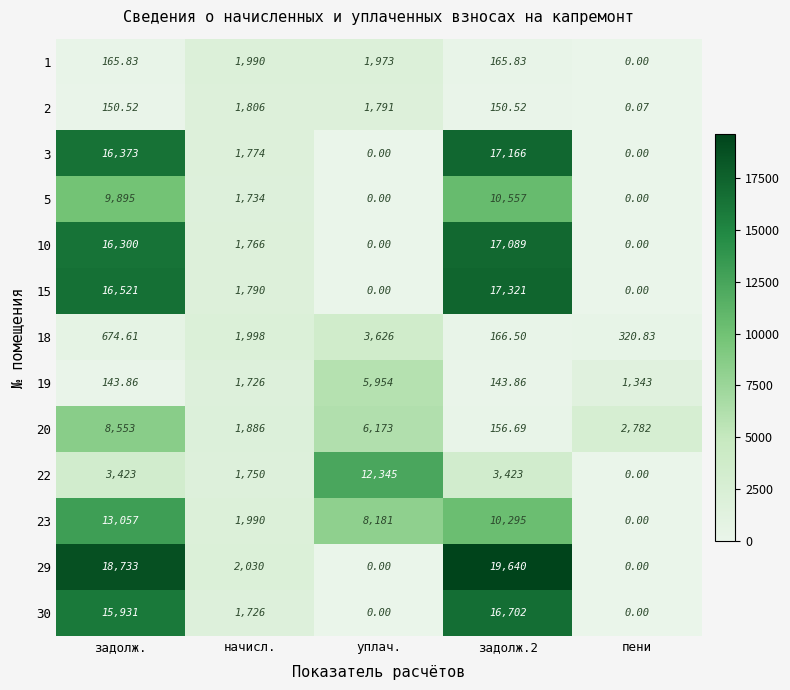

Which series has the largest total across all categories?

29